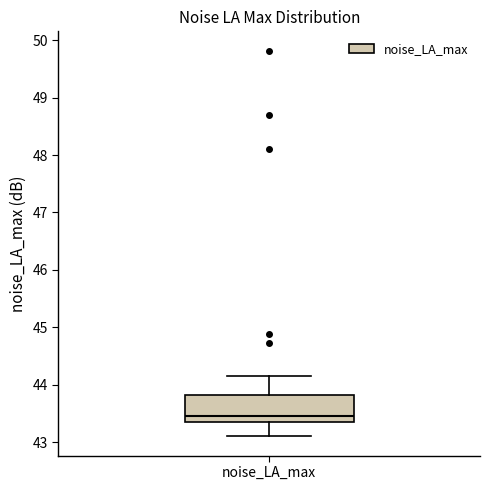

Transcribe this box plot: give where the median line is, the range the box spans, and where the two whiskers end, as read against the y-axis. The values are not printed on the chart, so give them approximately, as read against the axis.

median 43.5, box 43.4 to 43.8, whiskers 43.1 to 44.2